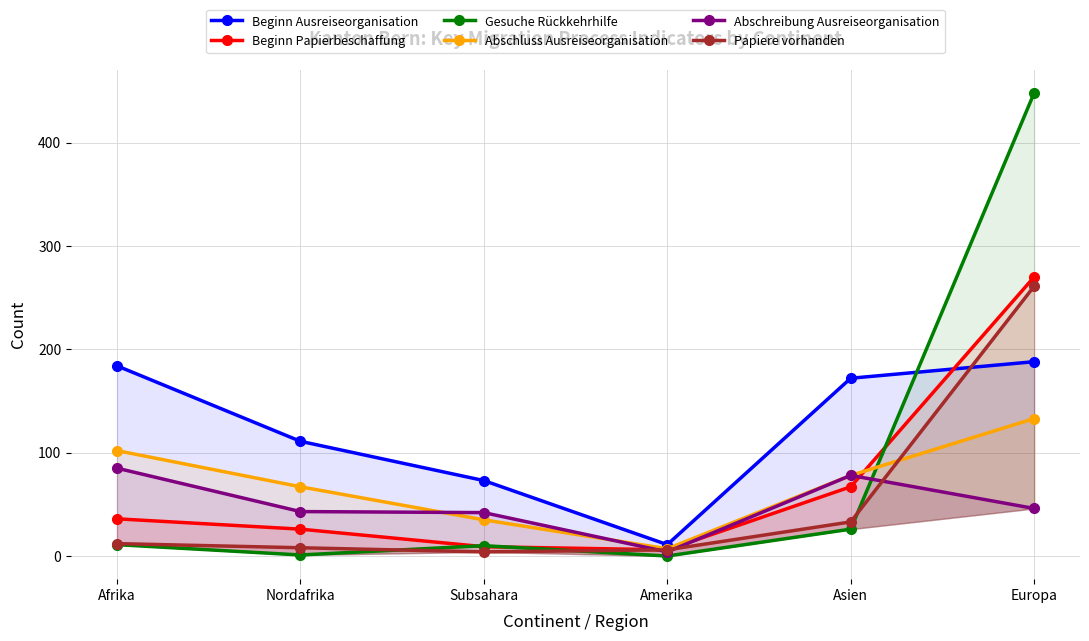

Is the value of Beginn Ausreiseorganisation at Nordafrika greater than the value of Abschluss Ausreiseorganisation at Europa?

No